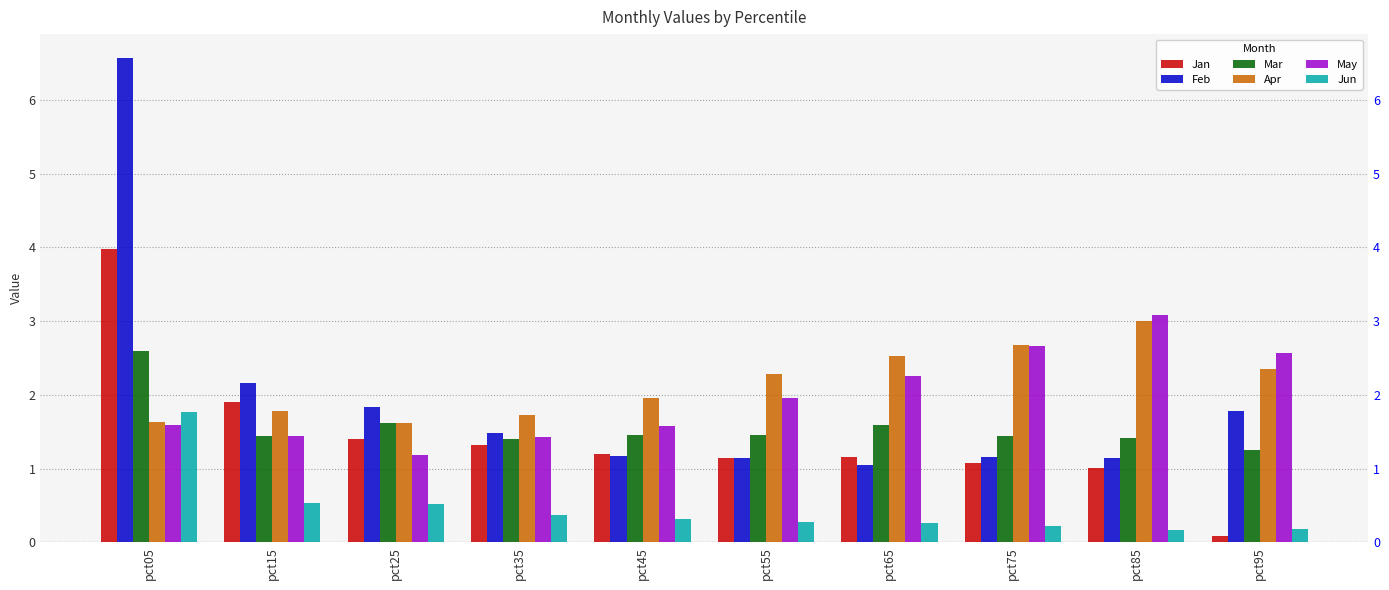

Is the value of Apr at pct25 greater than the value of Jun at pct95?

Yes